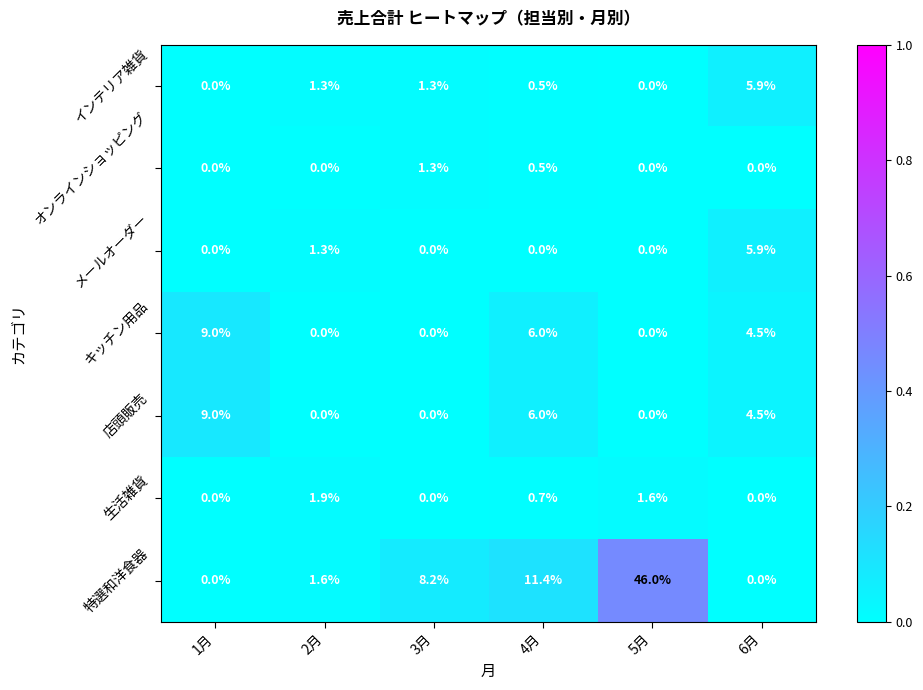

How many data points in インテリア雑貨 are above 1?

3